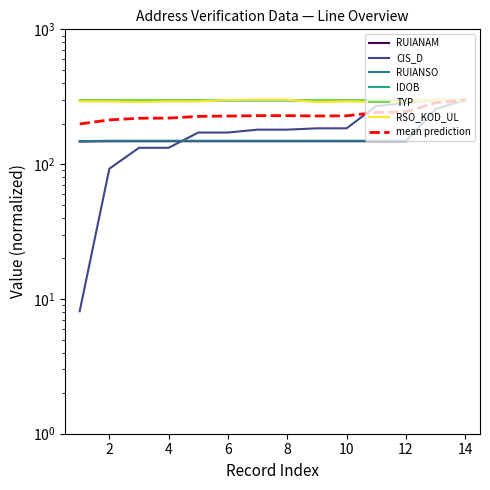

What is the value of the IDOB point at the 14th from the left?

300.0